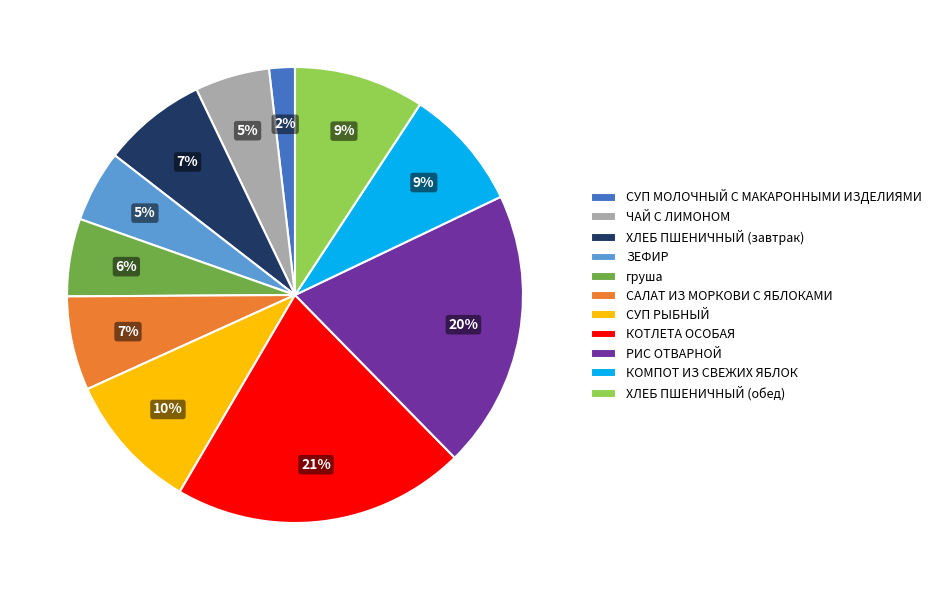

To the nearest percent, what is the average slice percentage?

9%